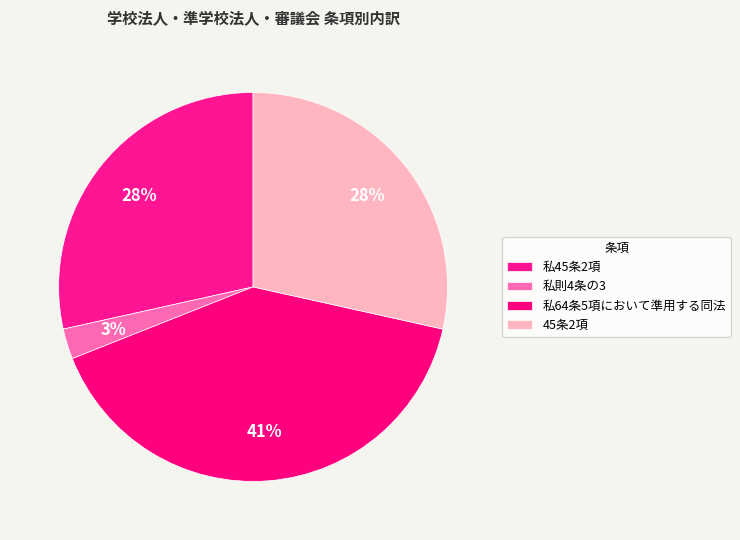

How many slices are in this pie chart?

4